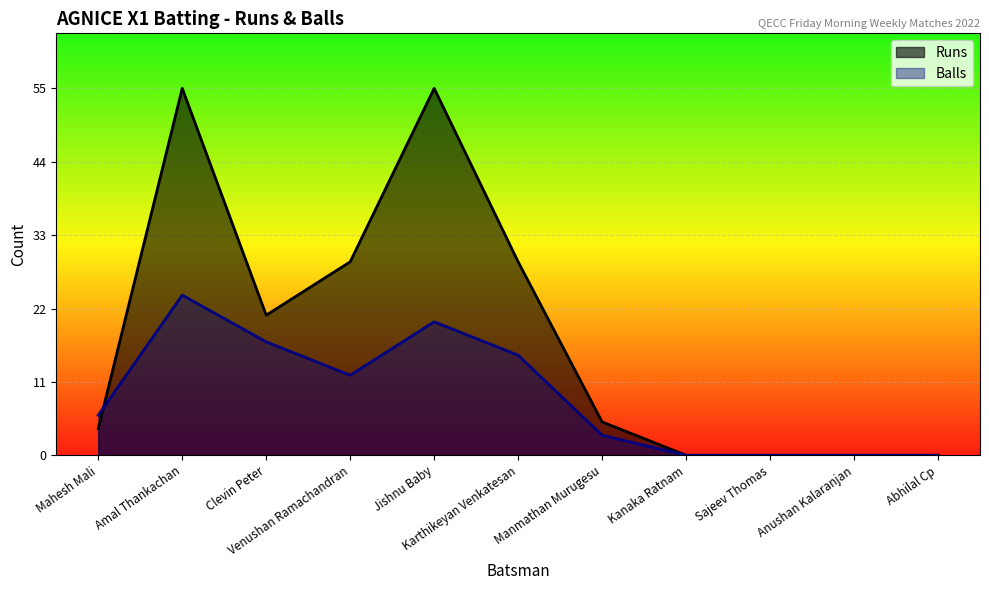

Which label corresponds to the smallest value in the chart?

Kanaka Ratnam